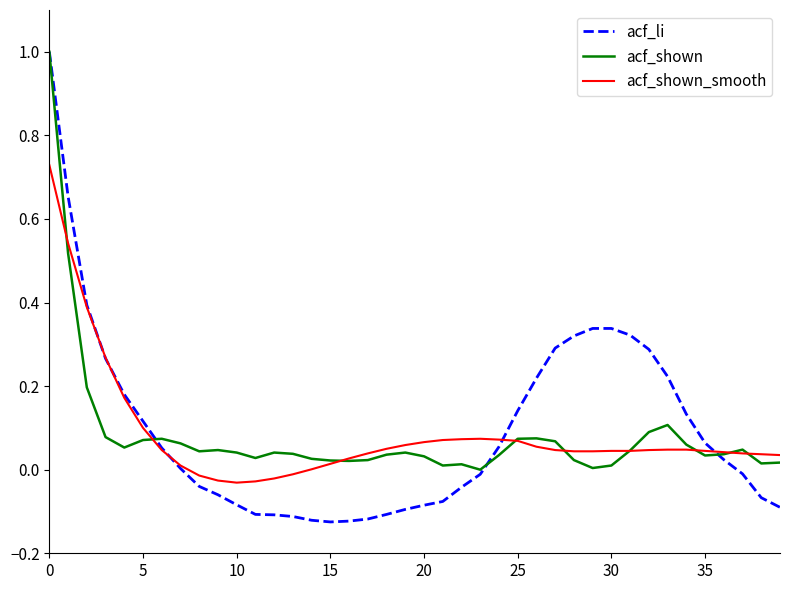

How many series are shown in this chart?

3